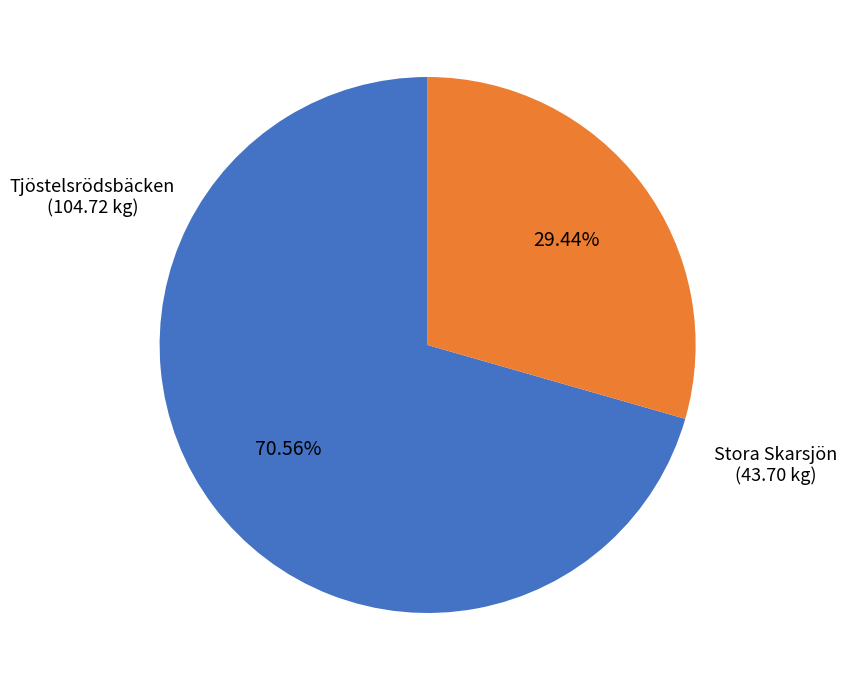

Is there a majority slice in this chart?

Yes